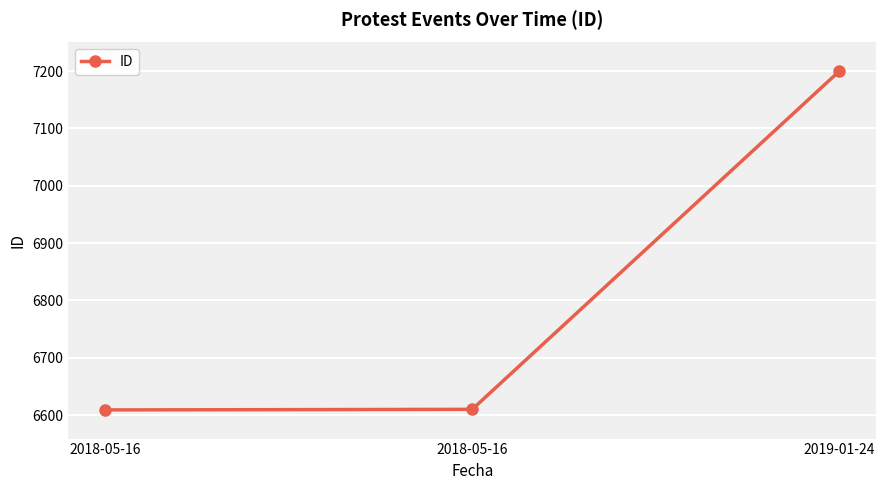

Rank the categories by value from lowest to highest.

2018-05-16, 2018-05-16, 2019-01-24